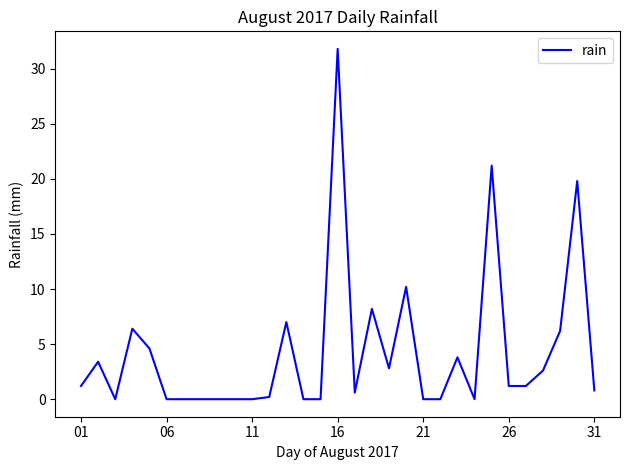

What is the difference between the maximum and minimum values?

31.8